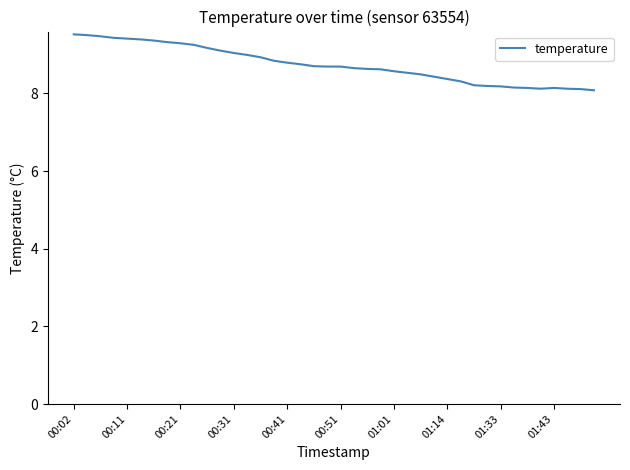

What is the maximum value shown in the chart?

9.5